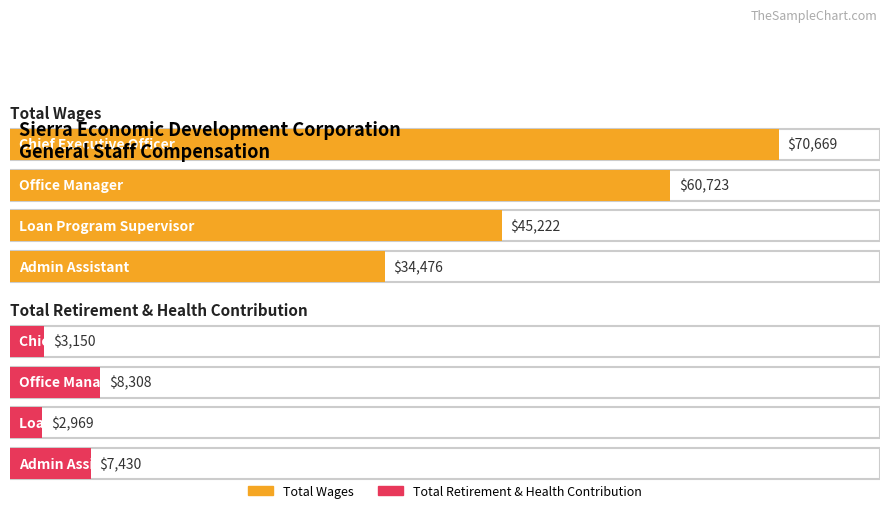

Where is Total Retirement & Health Contribution nearest to the value 5638?

Admin Assistant